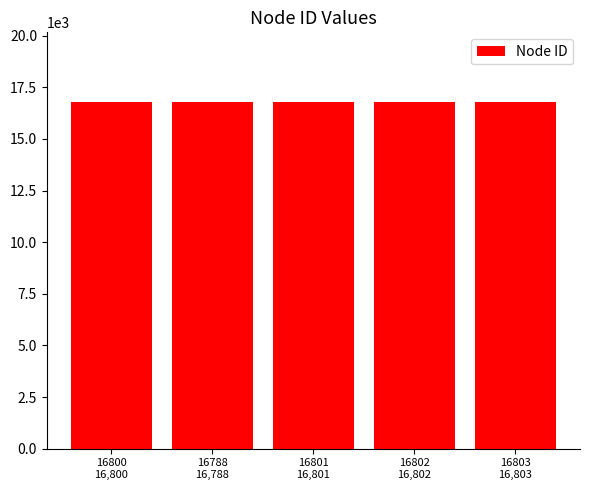

What is the sum of all values?

83994